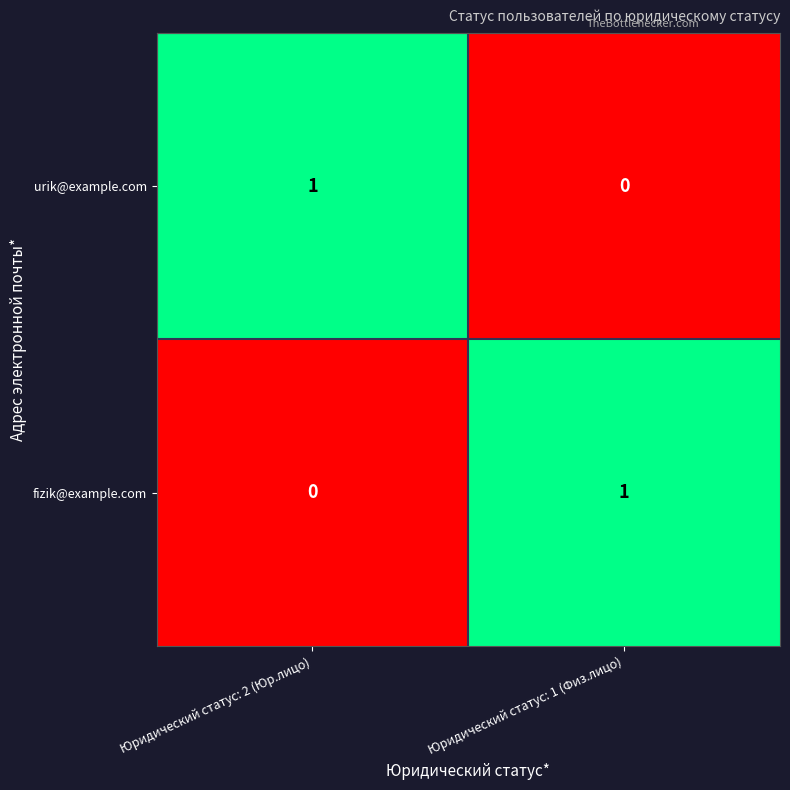

The value of urik@example.com at Юридический статус: 1 (Физ.лицо) is 0. True or false?

True